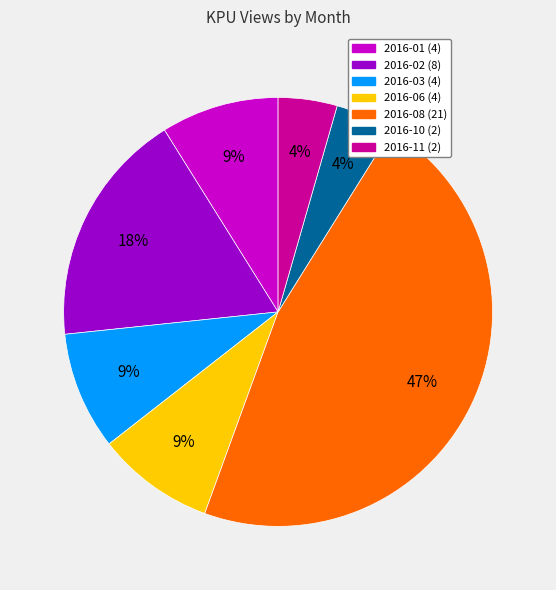

To the nearest percent, what is the combined percentage of 2016-03 and 2016-10?

13%